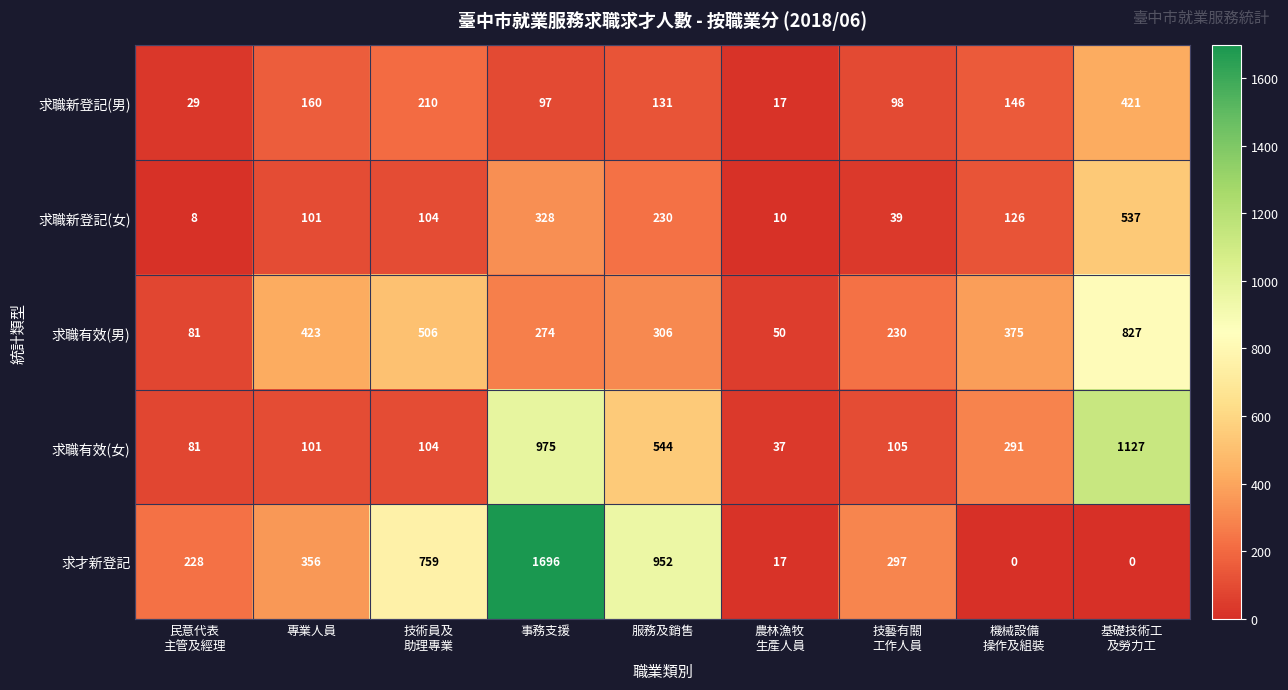

At which label does 求才新登記 first exceed 297?

專業人員